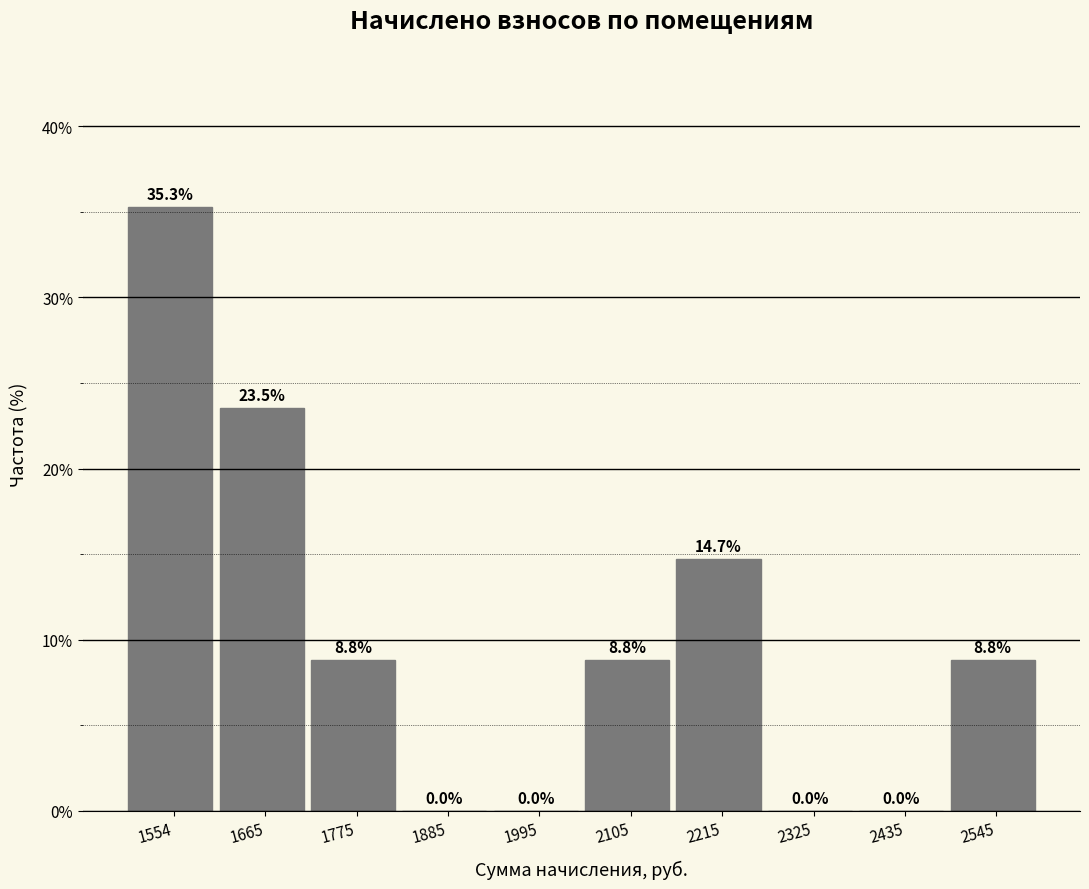

Reading left to right, extract all data points from this chart.

1554=35.3	1665=23.5	1775=8.8	1885=0.0	1995=0.0	2105=8.8	2215=14.7	2325=0.0	2435=0.0	2545=8.8